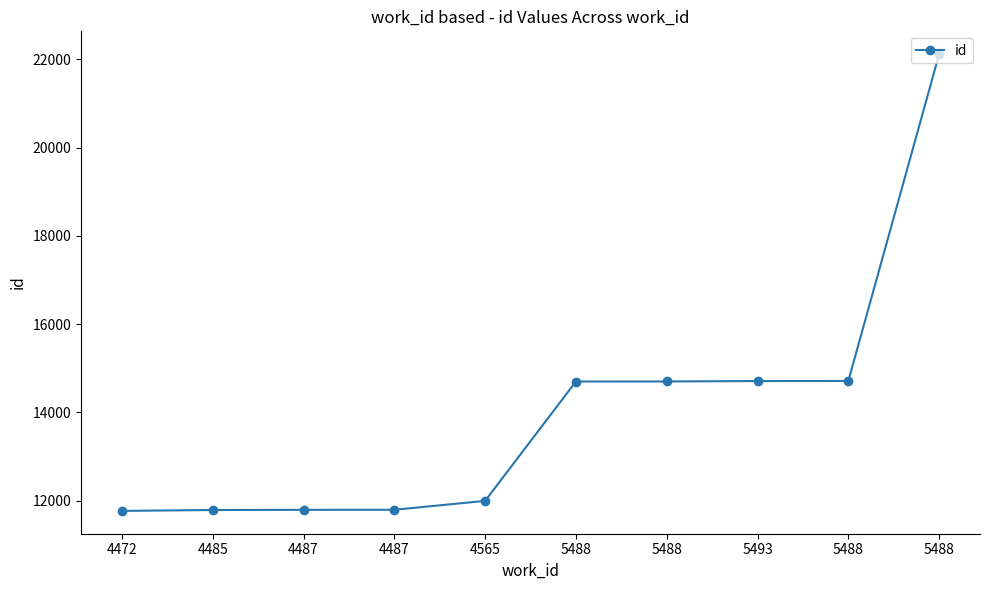

Is this an area chart (filled region under the line)?

No